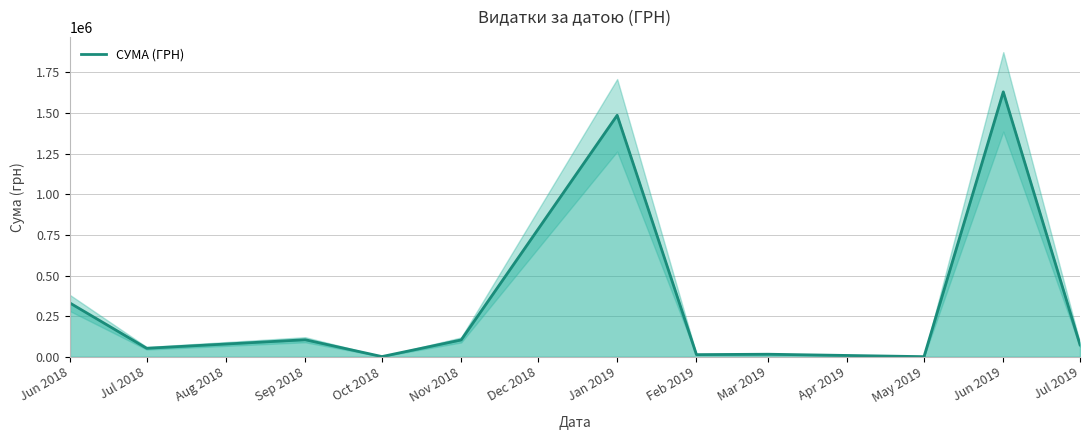

What is the average value?

346589.8